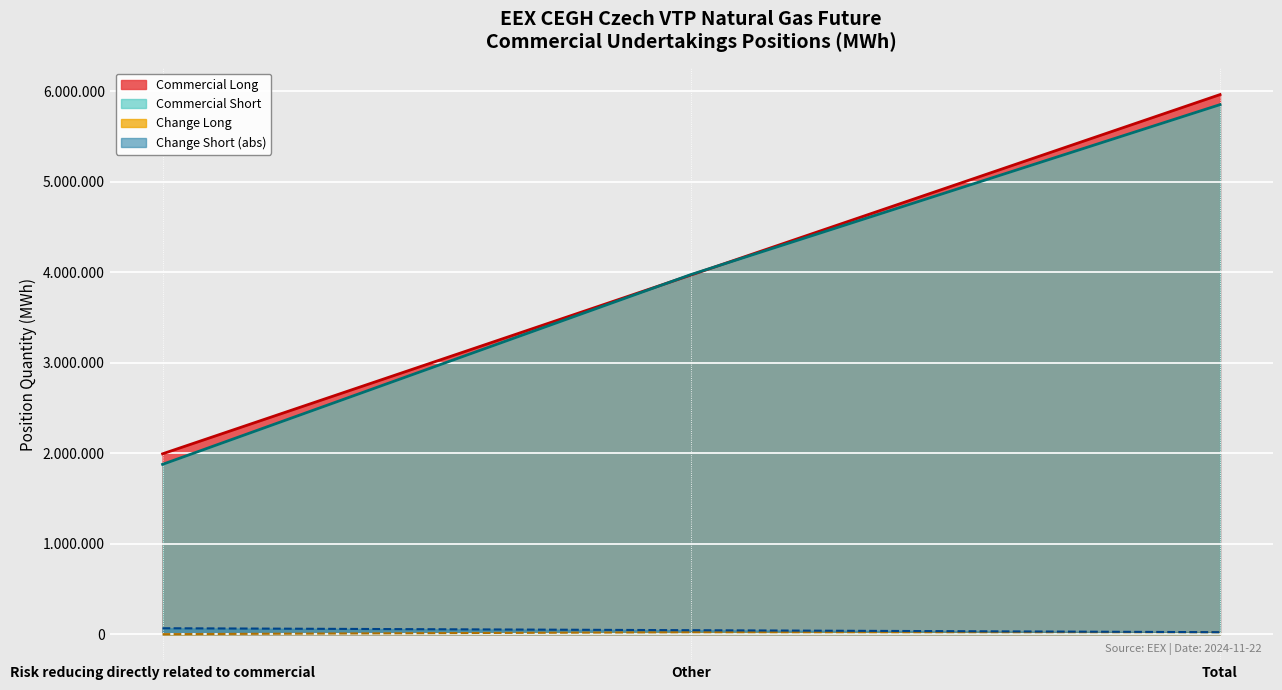

Which category has the highest value in the Risk reducing (Short) series?

Total